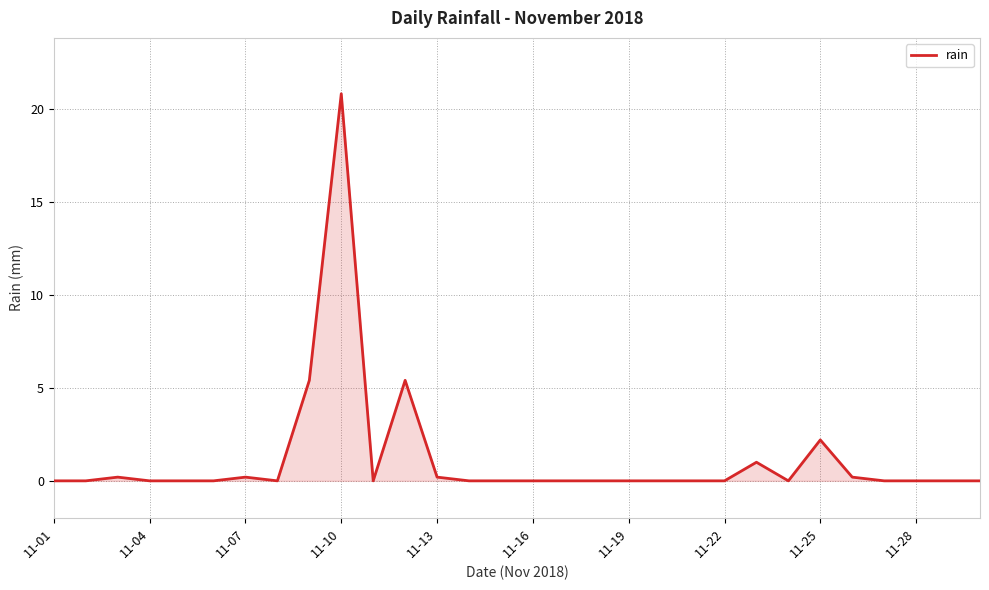

What is the difference between the maximum and minimum values?

20.8